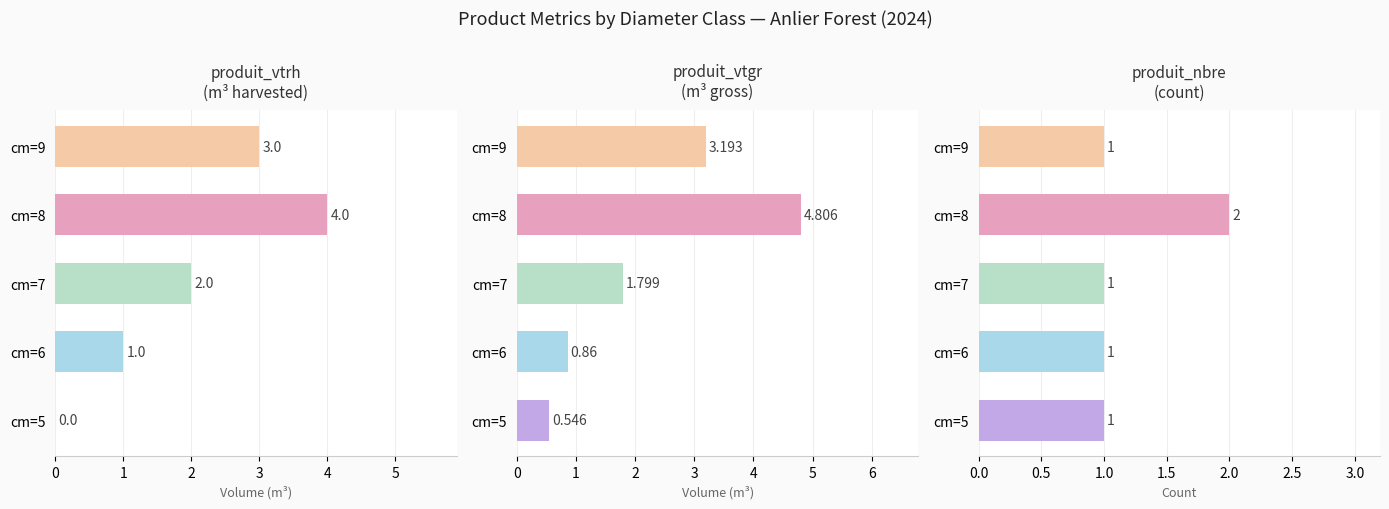

What is the value of the produit_vtgr bar at the 4th from the left?

4.8